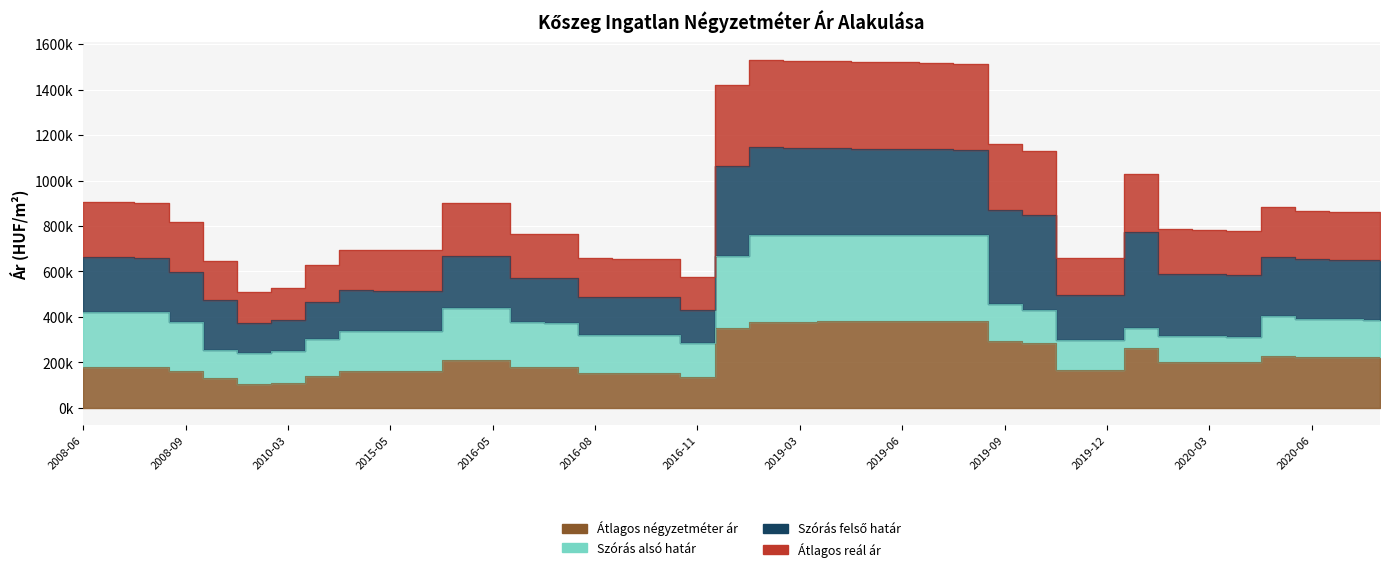

Is the value of Átlagos négyzetméter ár at 2020-06 greater than the value of Átlagos reál ár at 2008-07?

No